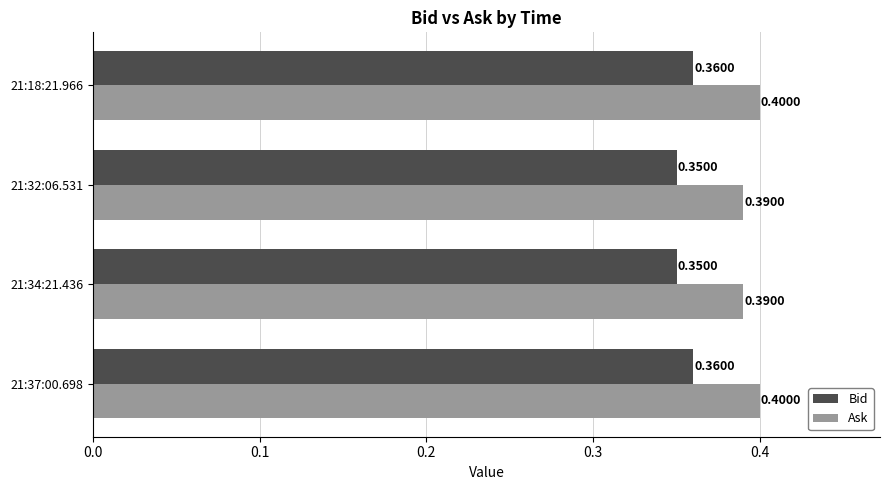

What is the average value of the Ask series?

0.4